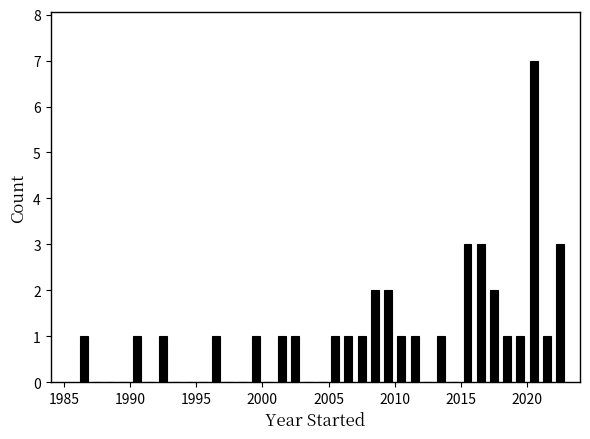

Around what value on the x-axis is the tallest bar? Give the approximate position of its centre, as read against the axis.

2020.5